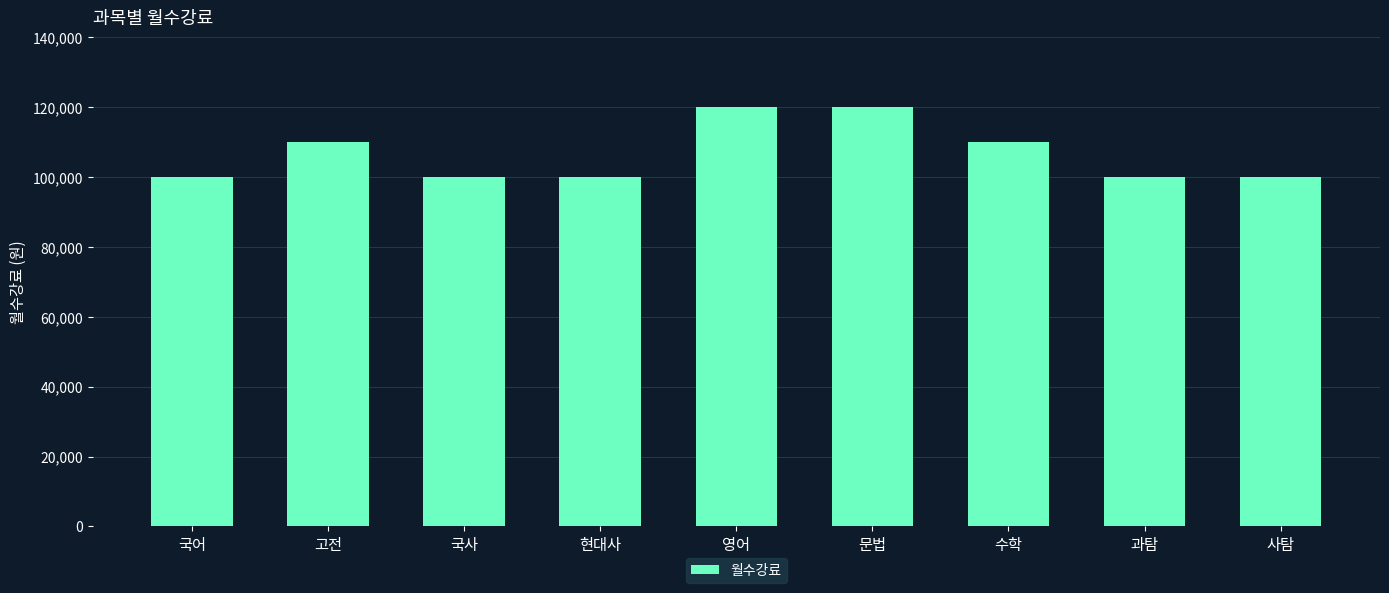

Which has a higher value, 수학 or 국어?

수학